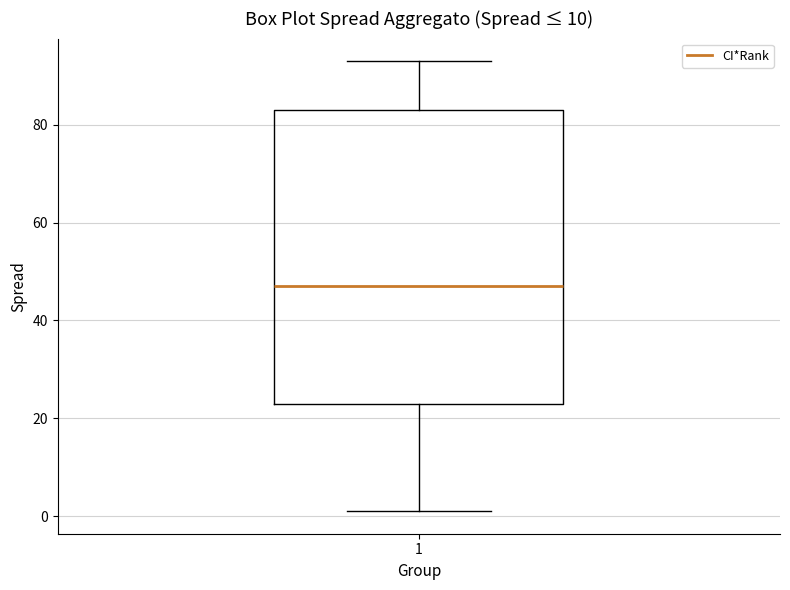

Transcribe this box plot: give where the median line is, the range the box spans, and where the two whiskers end, as read against the y-axis. The values are not printed on the chart, so give them approximately, as read against the axis.

median 48, box 24 to 84, whiskers 2 to 94